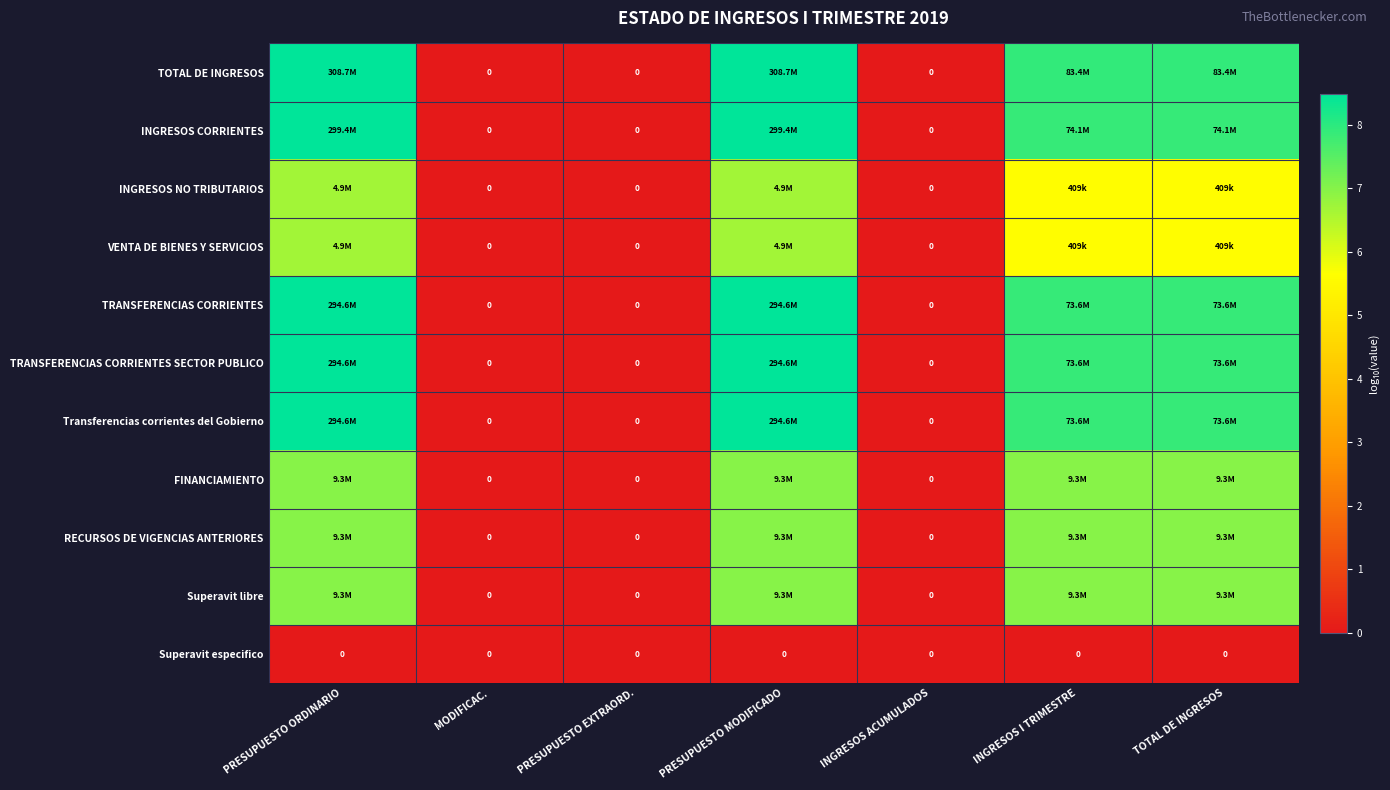

What is the average value of the Superavit libre series?

4.0